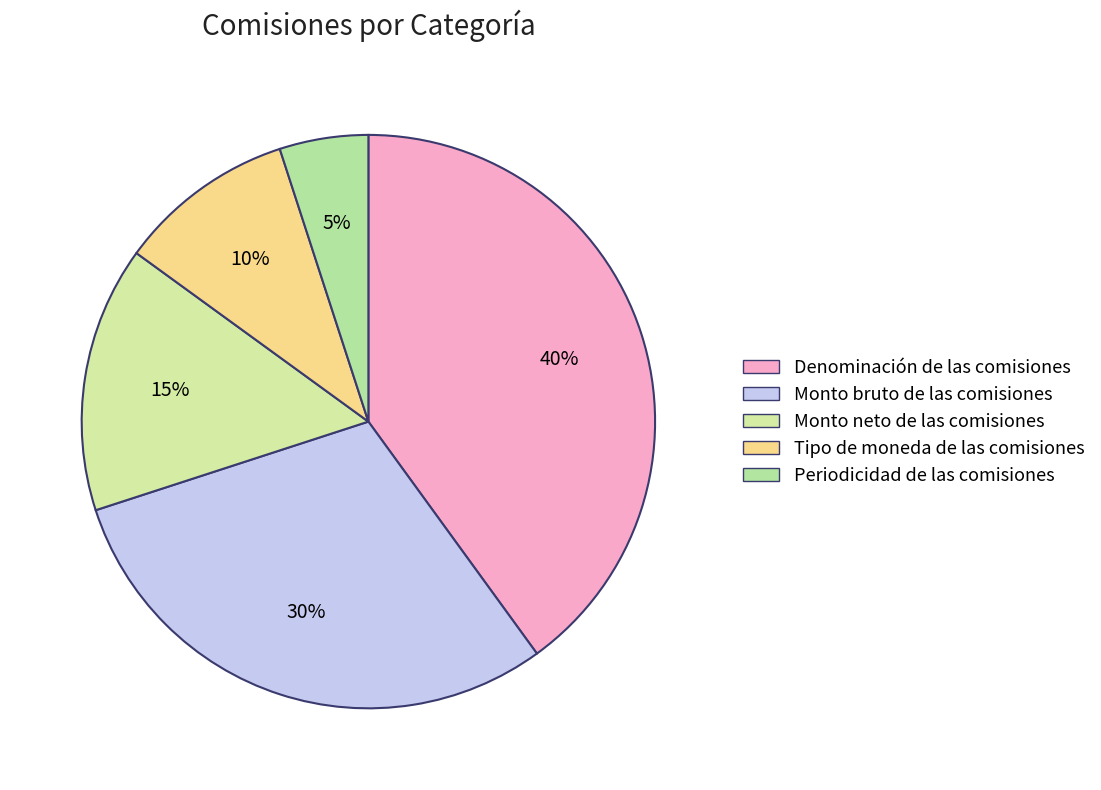

To the nearest percent, what is the combined percentage of Denominación de las comisiones and Periodicidad de las comisiones?

45%